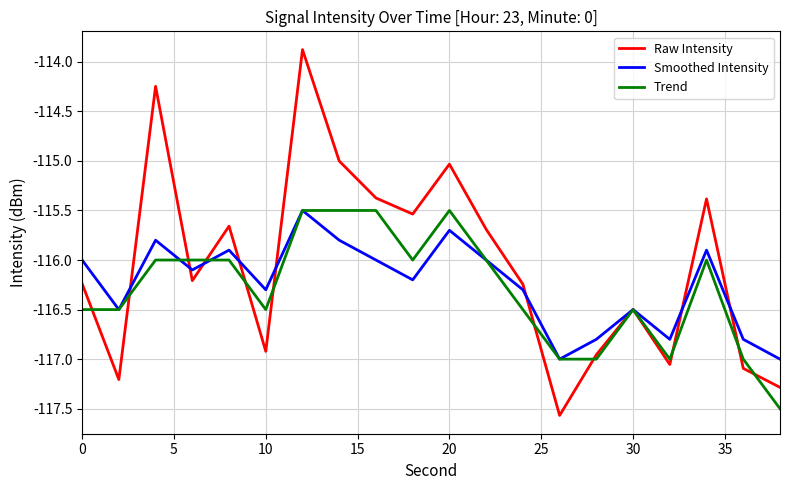

What is the smallest value displayed?

-117.6